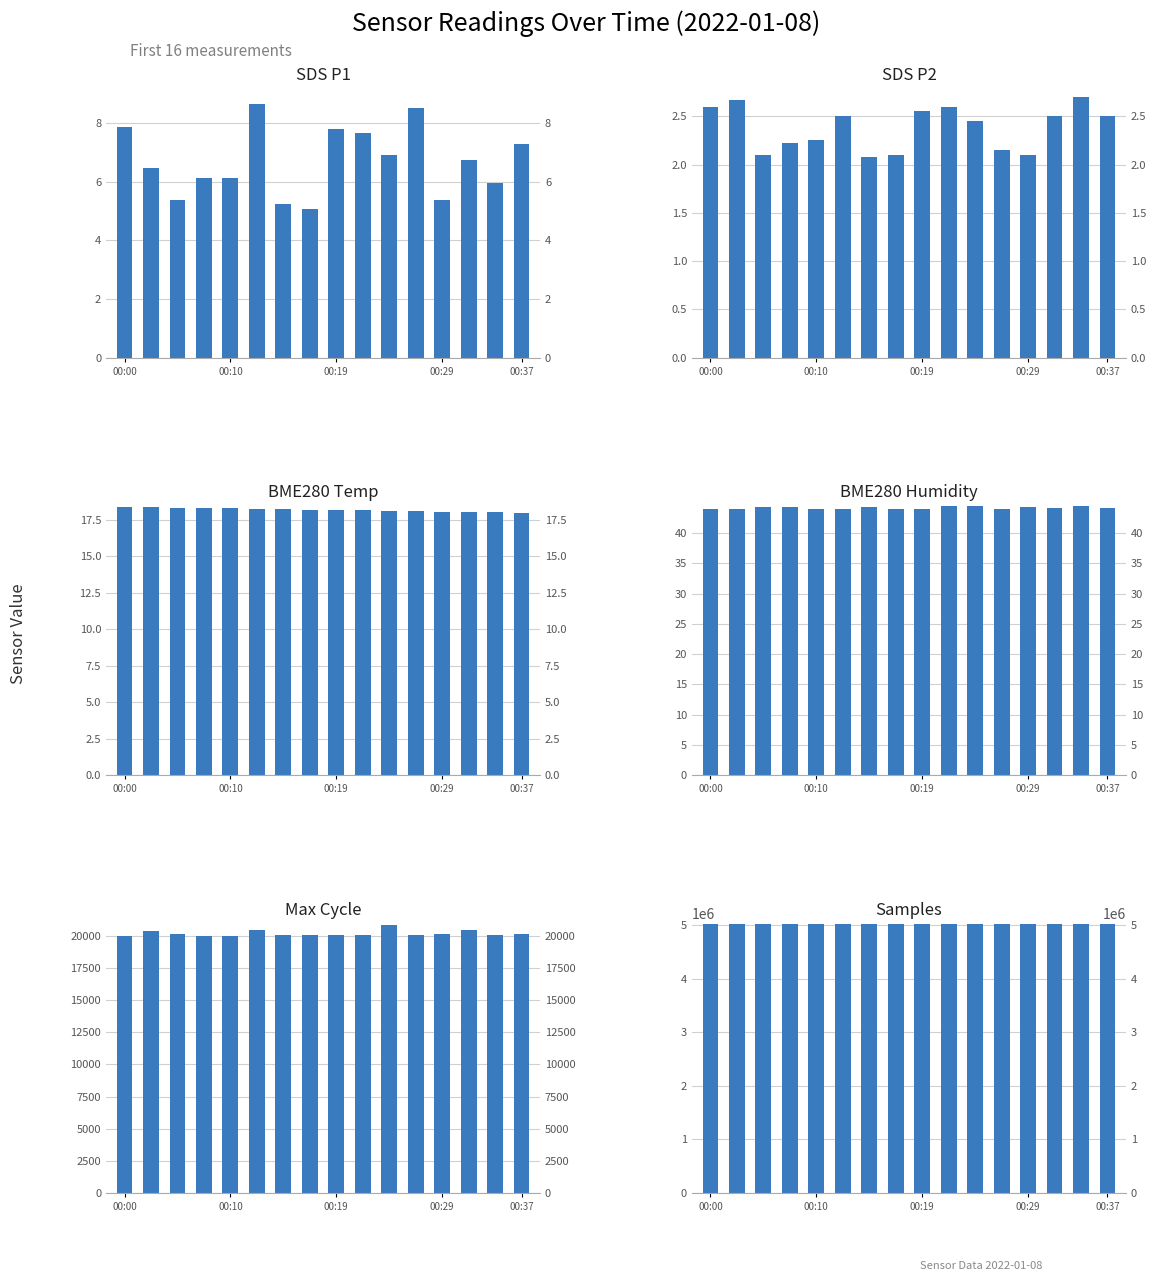

Which category has the lowest value across all series?

6